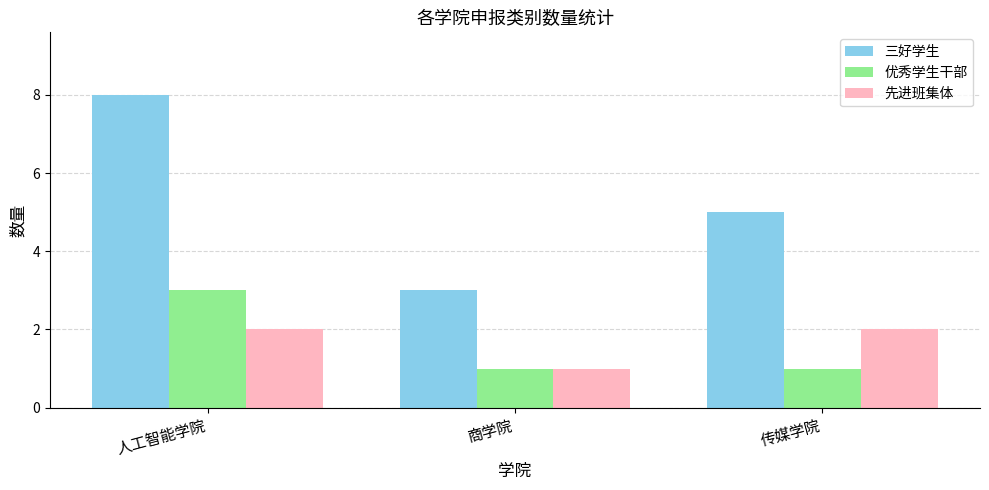

Reading left to right, list all the values displayed in this chart.

三好学生: 8	3	5
优秀学生干部: 3	1	1
先进班集体: 2	1	2